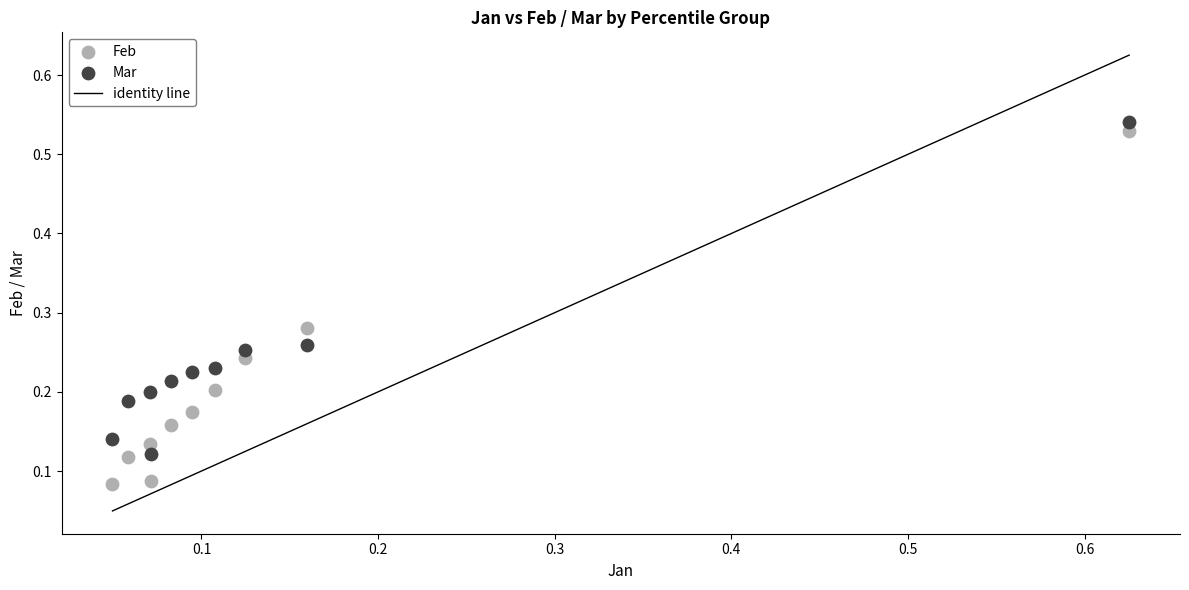

Which series has the largest Y range (max minus min)?

Feb